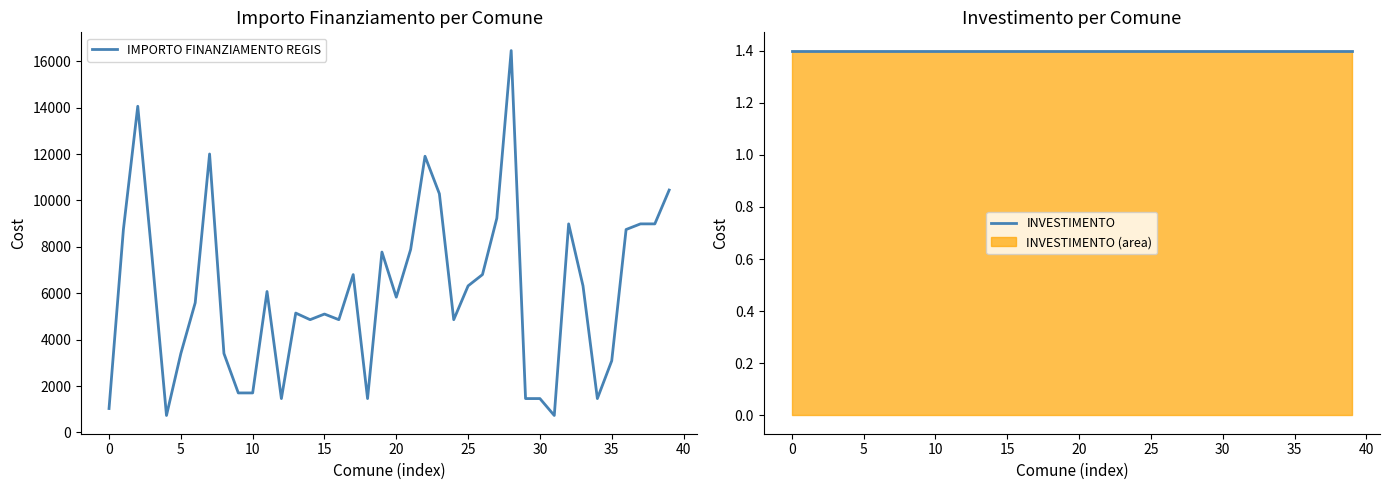

What is the lowest value of the IMPORTO FINANZIAMENTO REGIS series?

729